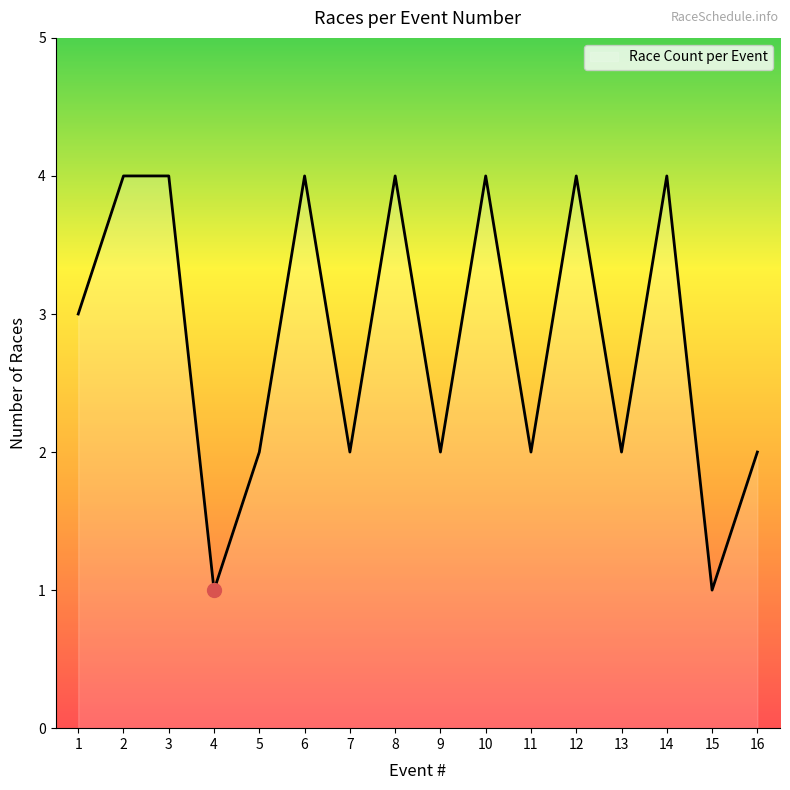

What is the sum of the values at 1 and 11?

5